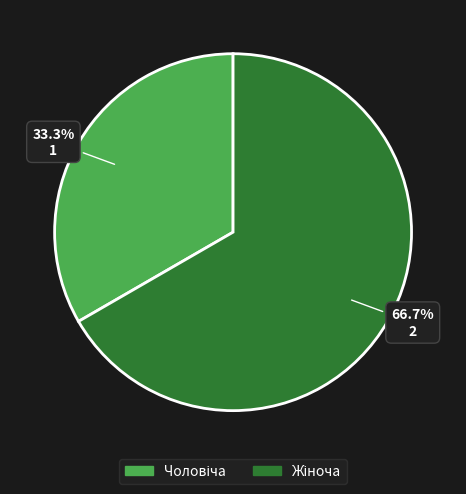

How many slices are in this pie chart?

2